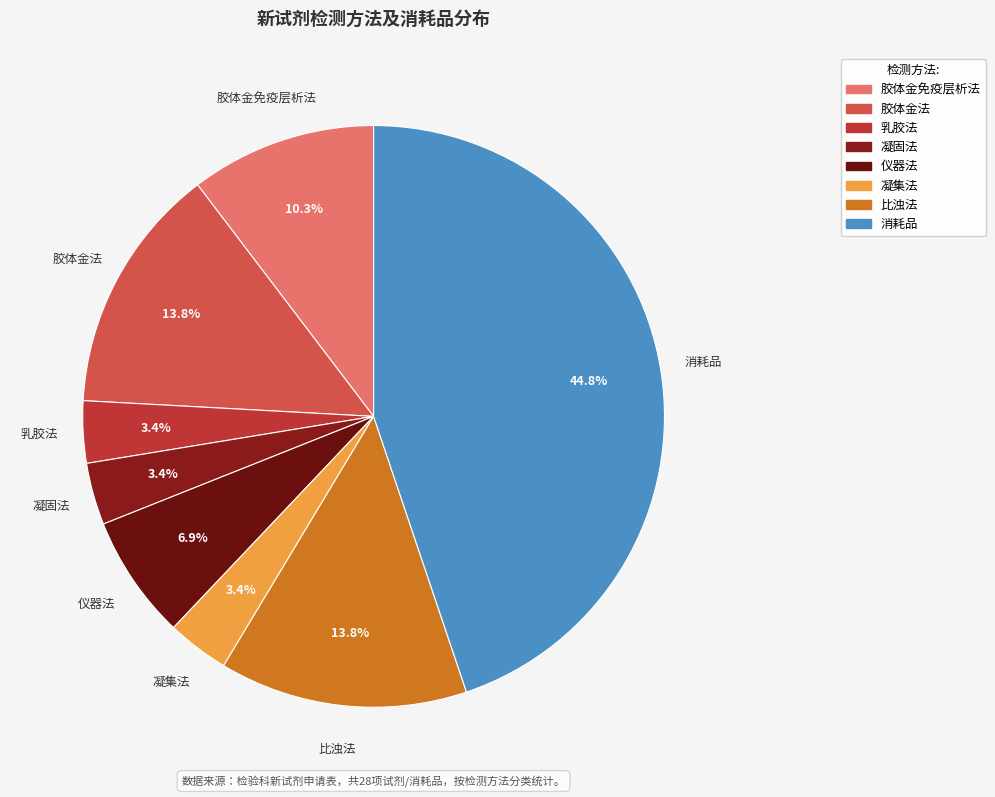

What is the total percentage of 仪器法 and 乳胶法?

10.3%